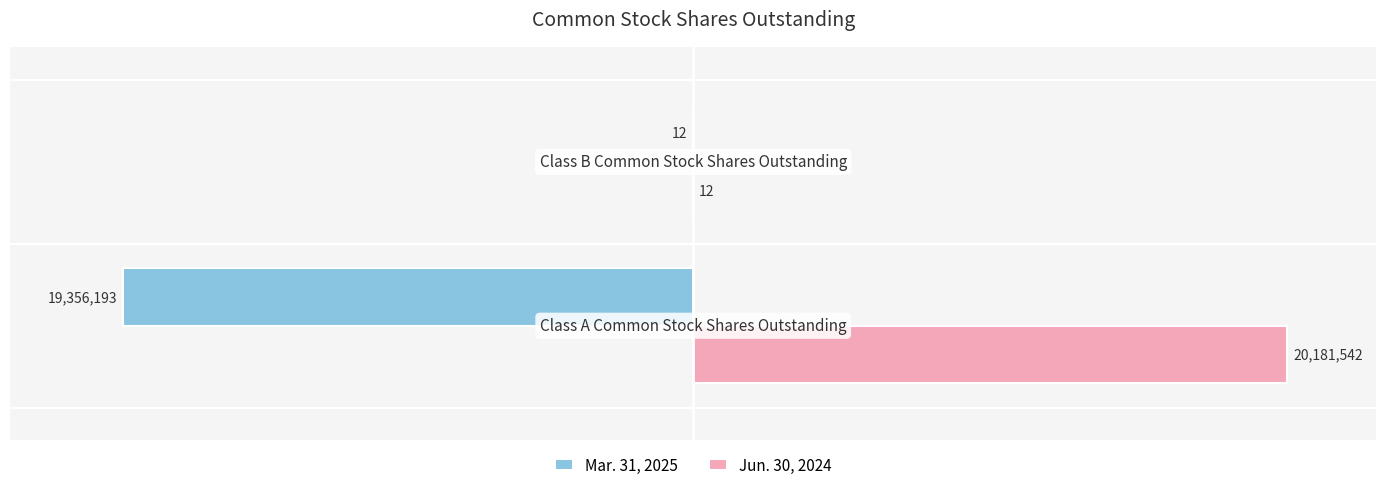

What are all the series names shown in the legend?

Mar. 31, 2025, Jun. 30, 2024